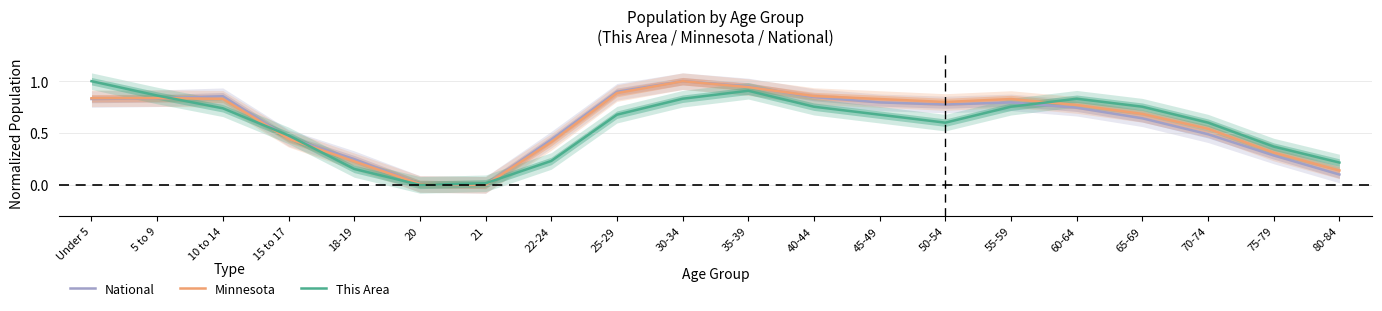

How many values in the National series exceed 0?

19